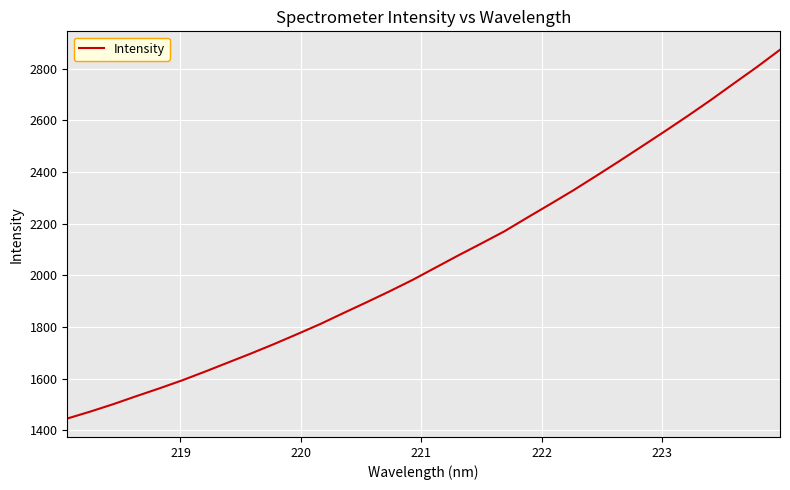

What is the difference between the maximum and minimum values?

1428.3